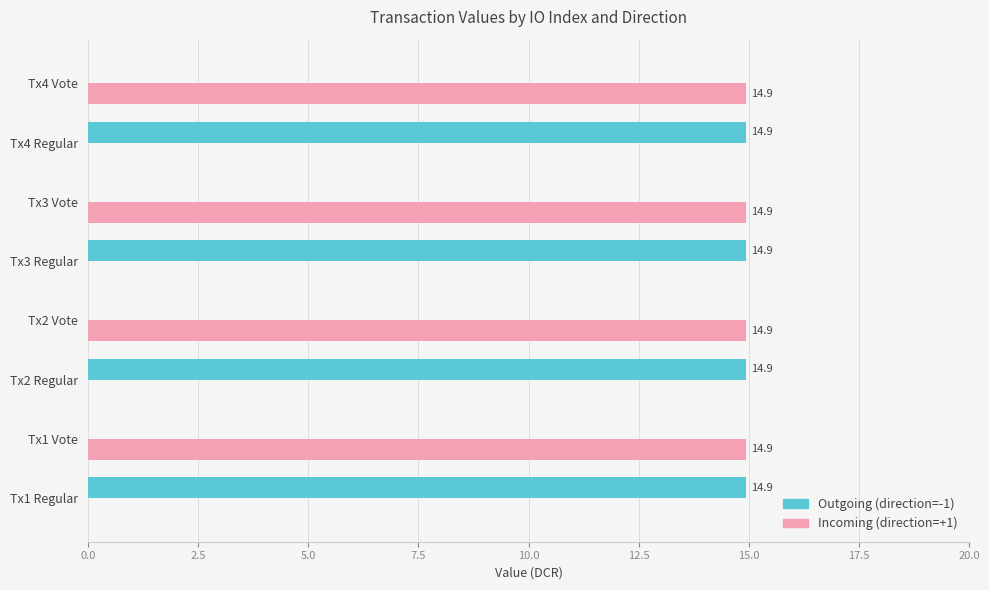

What is the total value across all series at Tx1 Regular?

14.9